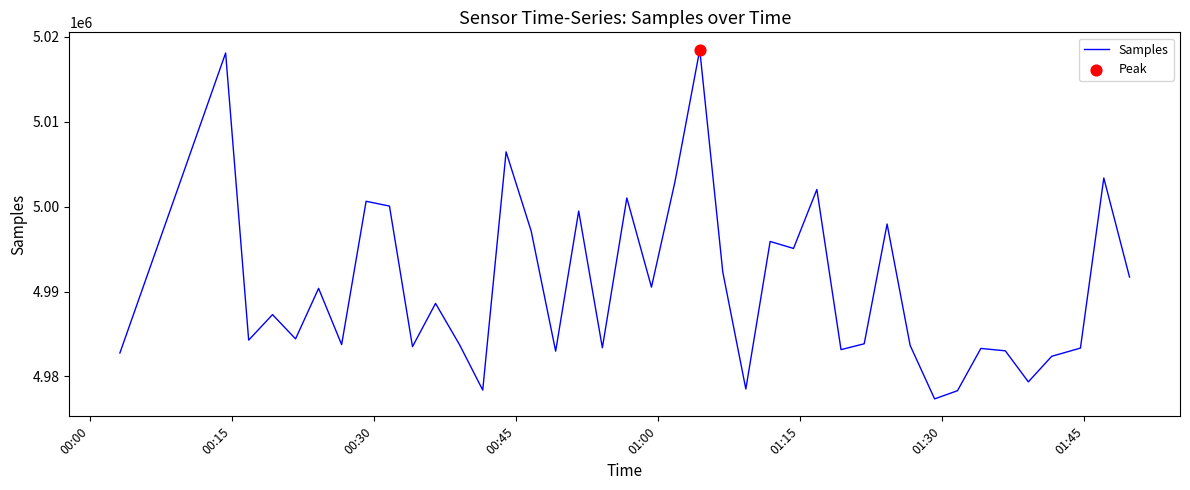

What is the difference between the maximum and minimum values?

41144